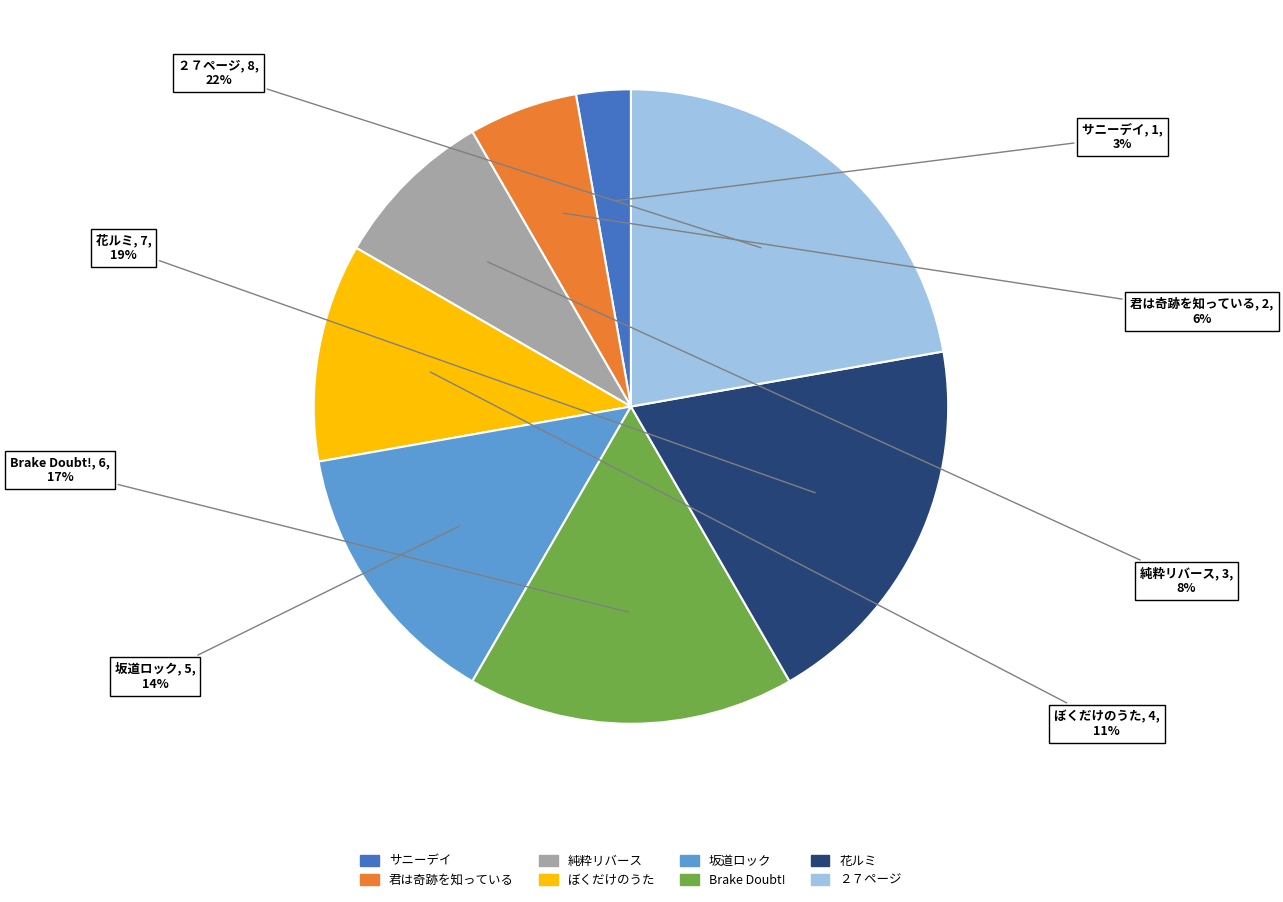

To the nearest percent, what is the average slice percentage?

12%